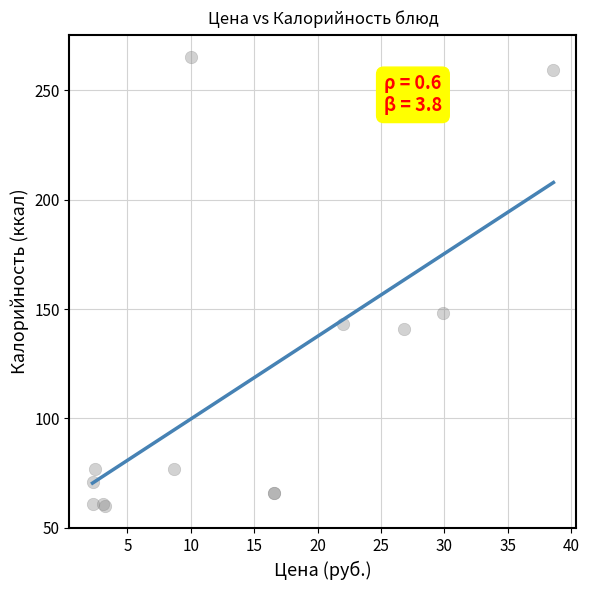

What Y value in the scatter plot is closest to 162?

148.0